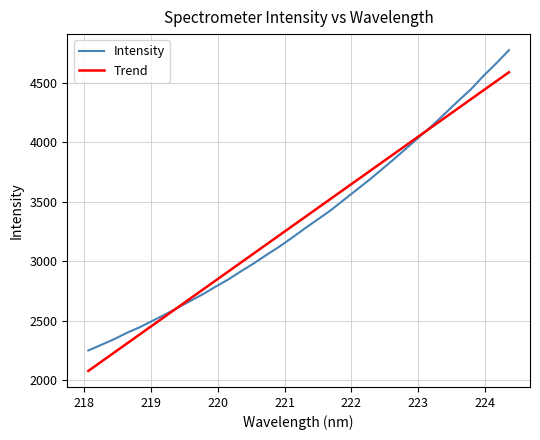

What is the minimum value for Trend?

2079.7